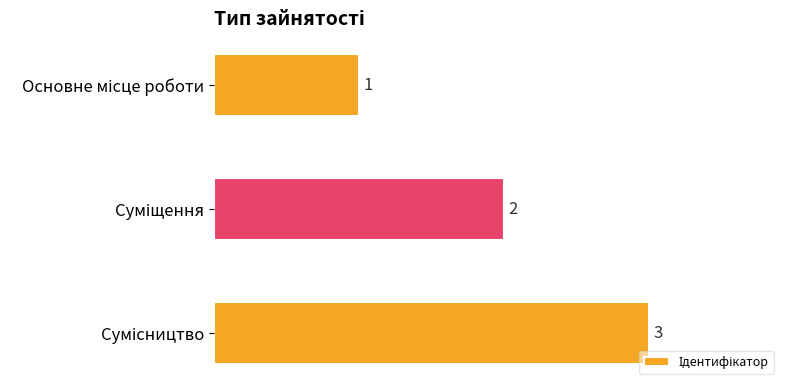

What is the greatest value displayed?

3